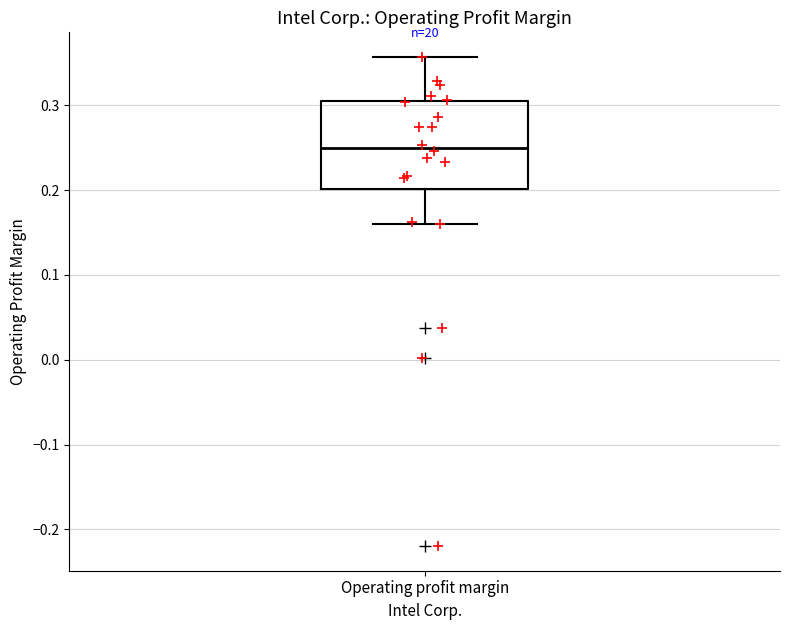

Where is the lower edge of the box for Operating profit margin on the y-axis? The values are not printed on the chart, so give them approximately, as read against the axis.

0.20